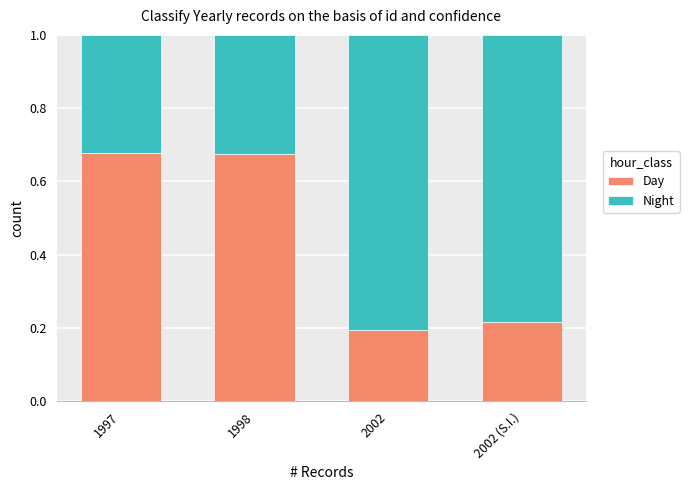

At which label does Day reach its minimum?

2002